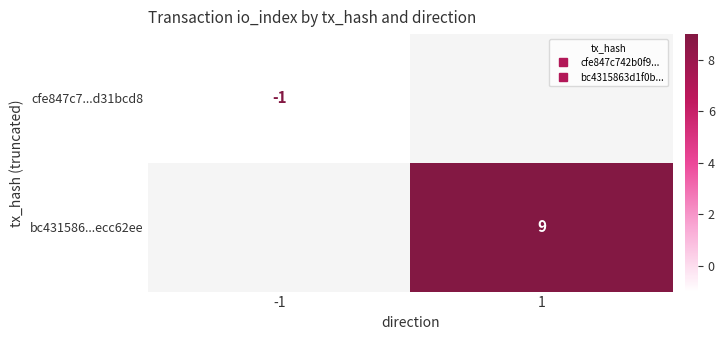

Rank the series by their average value, from highest to lowest.

bc431586...ecc62ee, cfe847c7...d31bcd8